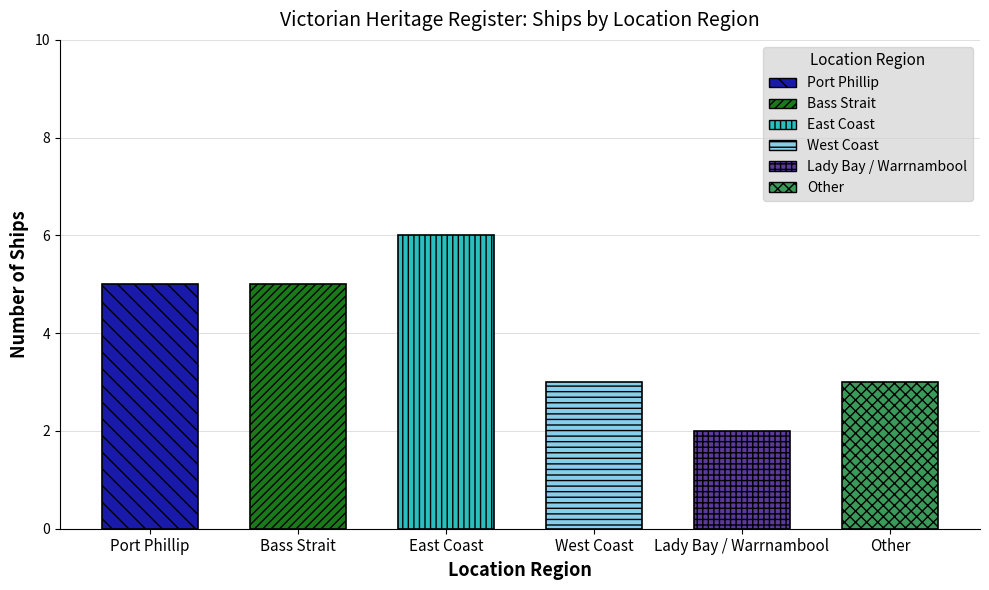

Reading left to right, transcribe all the data shown in this chart.

5	5	6	3	2	3